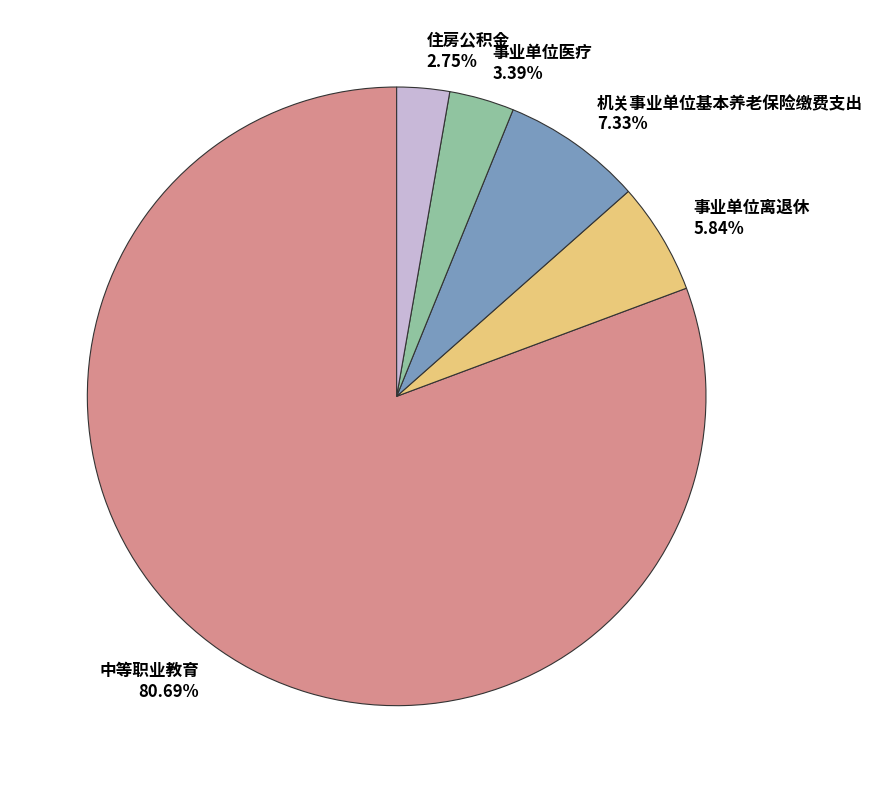

How many segments does this pie chart have?

5